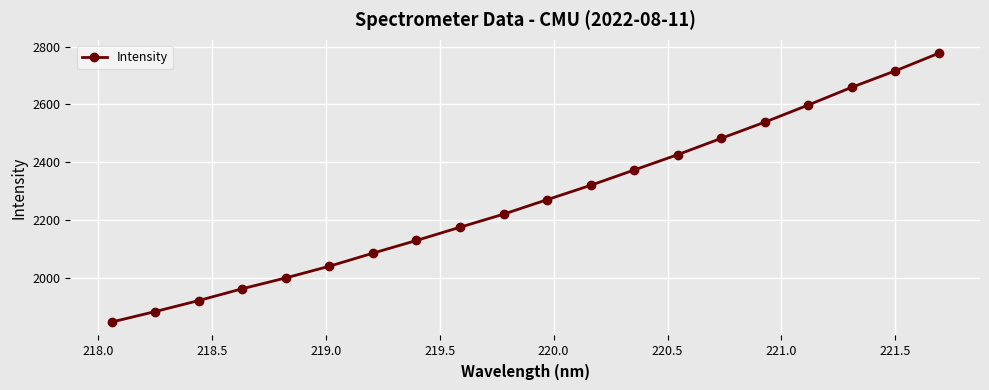

What is the value of the 19th point from the left?

2716.1